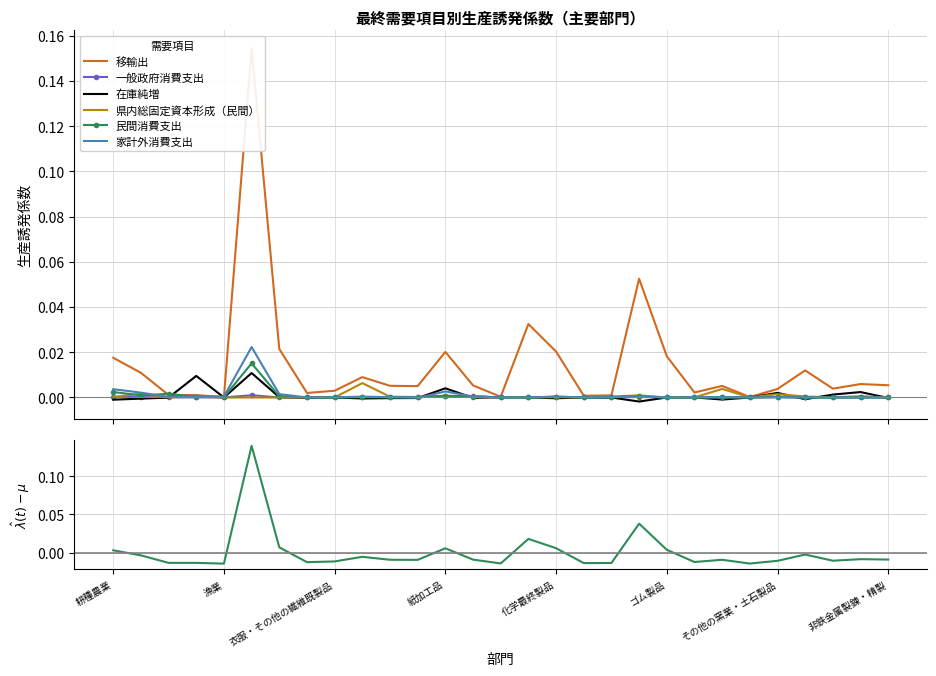

Reading right to left, list all the values displayed in this chart.

移輸出: 非鉄金属製錬・精製=0.0	その他の鉄鋼製品=0.0	鋳鍛造品（鉄）=0.0	鋼材=0.0	その他の窯業・土石製品=0.0	陶磁器=0.0	セメント・セメント製品=0.0	ガラス・ガラス製品=0.0	ゴム製品=0.0	プラスチック製品=0.1	石炭製品=0.0	石油製品=0.0	化学最終製品=0.0	医薬品=0.0	化学肥料=0.0	印刷・製版・製本=0.0	紙加工品=0.0	パルプ・紙・板紙・加工紙=0.0	家具・装備品=0.0	木材・木製品=0.0	衣服・その他の繊維既製品=0.0	繊維工業製品=0.0	飲料=0.0	食料品・たばこ=0.2	漁業=0.0	林業=0.0	農業サービス=0.0	畜産=0.0	耕種農業=0.0
一般政府消費支出: 非鉄金属製錬・精製=0.0	その他の鉄鋼製品=0.0	鋳鍛造品（鉄）=0.0	鋼材=0.0	その他の窯業・土石製品=0.0	陶磁器=0.0	セメント・セメント製品=0.0	ガラス・ガラス製品=0.0	ゴム製品=0.0	プラスチック製品=0.0	石炭製品=0.0	石油製品=0.0	化学最終製品=0.0	医薬品=-0.0	化学肥料=0.0	印刷・製版・製本=0.0	紙加工品=0.0	パルプ・紙・板紙・加工紙=0.0	家具・装備品=0.0	木材・木製品=0.0	衣服・その他の繊維既製品=0.0	繊維工業製品=0.0	飲料=0.0	食料品・たばこ=0.0	漁業=0.0	林業=0.0	農業サービス=0.0	畜産=0.0	耕種農業=0.0
在庫純増: 非鉄金属製錬・精製=-0.0	その他の鉄鋼製品=0.0	鋳鍛造品（鉄）=0.0	鋼材=-0.0	その他の窯業・土石製品=0.0	陶磁器=-0.0	セメント・セメント製品=-0.0	ガラス・ガラス製品=0.0	ゴム製品=0.0	プラスチック製品=-0.0	石炭製品=0.0	石油製品=0.0	化学最終製品=-0.0	医薬品=0.0	化学肥料=0.0	印刷・製版・製本=-0.0	紙加工品=0.0	パルプ・紙・板紙・加工紙=-0.0	家具・装備品=-0.0	木材・木製品=-0.0	衣服・その他の繊維既製品=0.0	繊維工業製品=-0.0	飲料=0.0	食料品・たばこ=0.0	漁業=0.0	林業=0.0	農業サービス=-0.0	畜産=-0.0	耕種農業=-0.0
県内総固定資本形成（民間）: 非鉄金属製錬・精製=0.0	その他の鉄鋼製品=0.0	鋳鍛造品（鉄）=0.0	鋼材=0.0	その他の窯業・土石製品=0.0	陶磁器=0.0	セメント・セメント製品=0.0	ガラス・ガラス製品=0.0	ゴム製品=0.0	プラスチック製品=0.0	石炭製品=0.0	石油製品=0.0	化学最終製品=0.0	医薬品=0.0	化学肥料=0.0	印刷・製版・製本=0.0	紙加工品=0.0	パルプ・紙・板紙・加工紙=0.0	家具・装備品=0.0	木材・木製品=0.0	衣服・その他の繊維既製品=0.0	繊維工業製品=0.0	飲料=0.0	食料品・たばこ=0.0	漁業=0.0	林業=0.0	農業サービス=0.0	畜産=0.0	耕種農業=0.0
民間消費支出: 非鉄金属製錬・精製=0.0	その他の鉄鋼製品=0.0	鋳鍛造品（鉄）=0.0	鋼材=0.0	その他の窯業・土石製品=0.0	陶磁器=0.0	セメント・セメント製品=0.0	ガラス・ガラス製品=0.0	ゴム製品=0.0	プラスチック製品=0.0	石炭製品=0.0	石油製品=0.0	化学最終製品=0.0	医薬品=-0.0	化学肥料=0.0	印刷・製版・製本=0.0	紙加工品=0.0	パルプ・紙・板紙・加工紙=0.0	家具・装備品=0.0	木材・木製品=0.0	衣服・その他の繊維既製品=0.0	繊維工業製品=0.0	飲料=0.0	食料品・たばこ=0.0	漁業=0.0	林業=0.0	農業サービス=0.0	畜産=0.0	耕種農業=0.0
家計外消費支出: 非鉄金属製錬・精製=0.0	その他の鉄鋼製品=0.0	鋳鍛造品（鉄）=0.0	鋼材=0.0	その他の窯業・土石製品=0.0	陶磁器=0.0	セメント・セメント製品=0.0	ガラス・ガラス製品=0.0	ゴム製品=0.0	プラスチック製品=0.0	石炭製品=0.0	石油製品=0.0	化学最終製品=0.0	医薬品=0.0	化学肥料=0.0	印刷・製版・製本=0.0	紙加工品=0.0	パルプ・紙・板紙・加工紙=-0.0	家具・装備品=0.0	木材・木製品=0.0	衣服・その他の繊維既製品=0.0	繊維工業製品=0.0	飲料=0.0	食料品・たばこ=0.0	漁業=0.0	林業=0.0	農業サービス=0.0	畜産=0.0	耕種農業=0.0